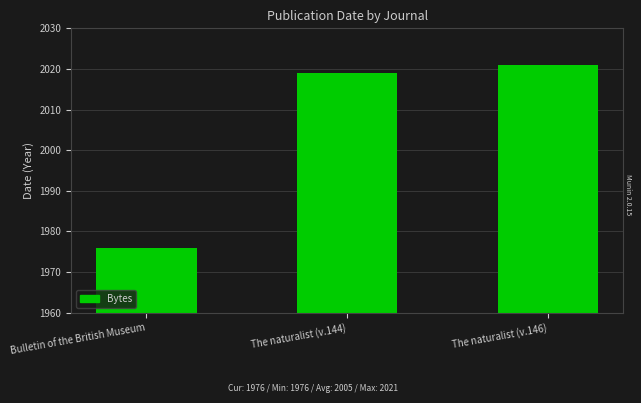

What is the change in value from Bulletin of the British Museum to The naturalist (v.144)?

+43